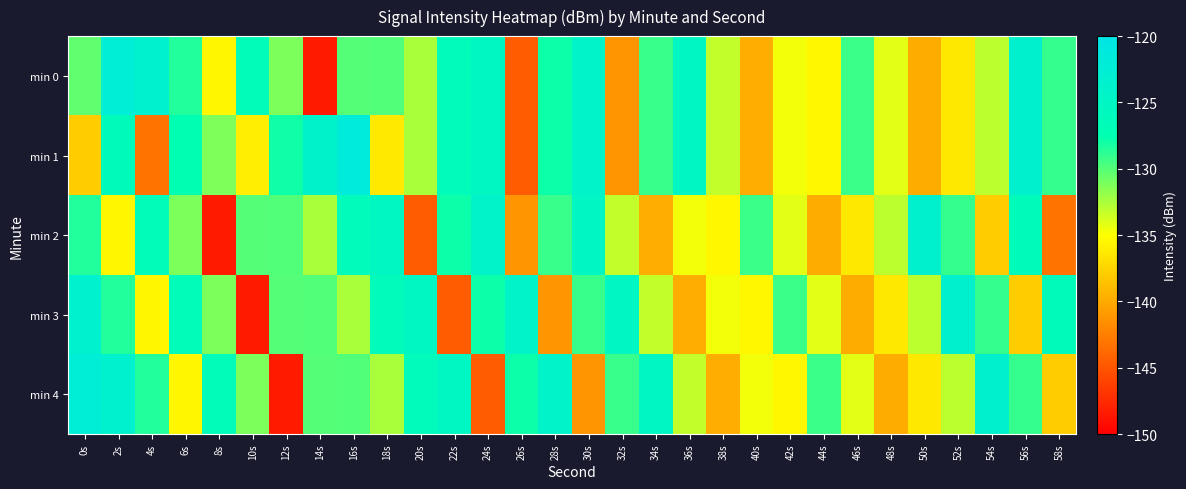

At which category does the chart reach its peak across all series?

16s